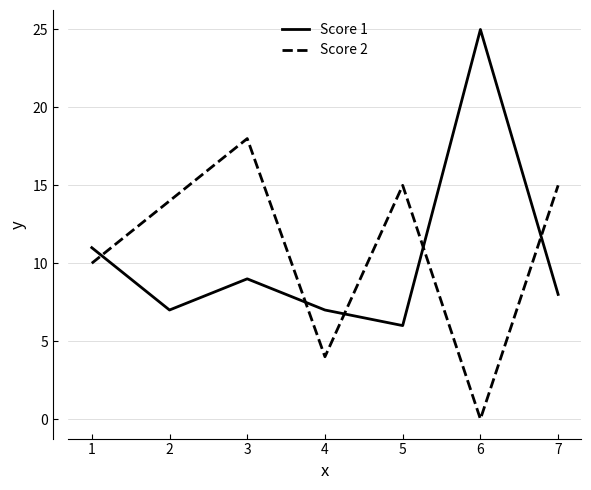

At 3, list the series in order from smallest to largest.

Score 1, Score 2